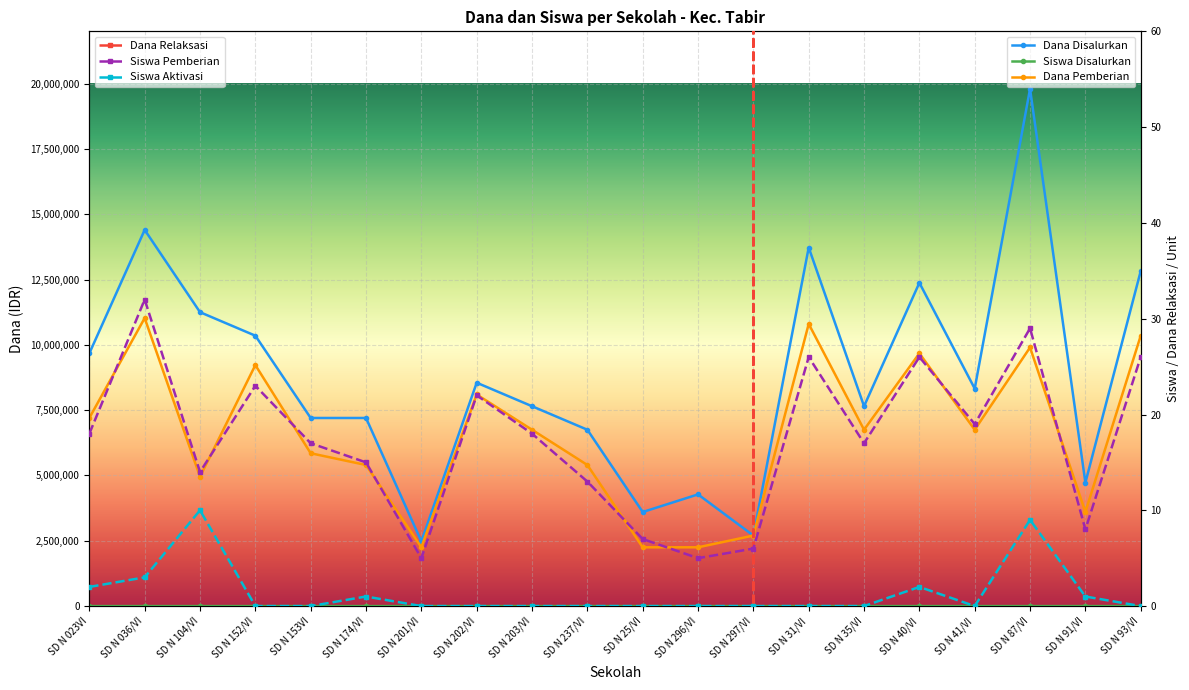

Is it true that Dana Relaksasi equals 2025000 at SD N 036/VI?

True